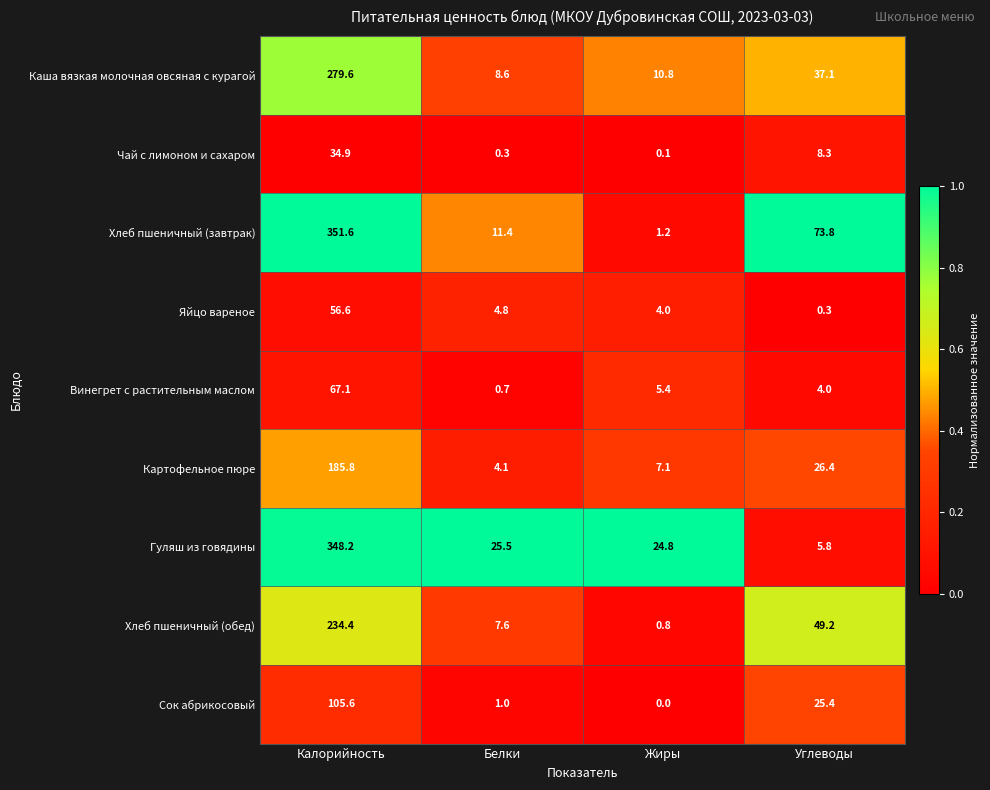

The value of Гуляш из говядины at Белки is 15.8. True or false?

False